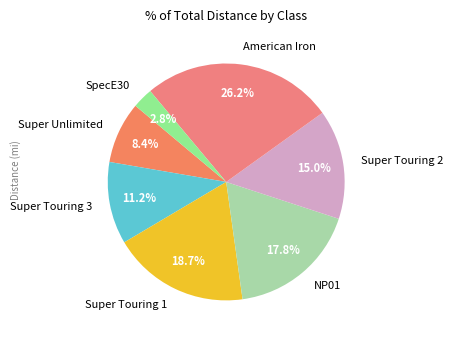

True or false: American Iron accounts for 26% of the total.

True